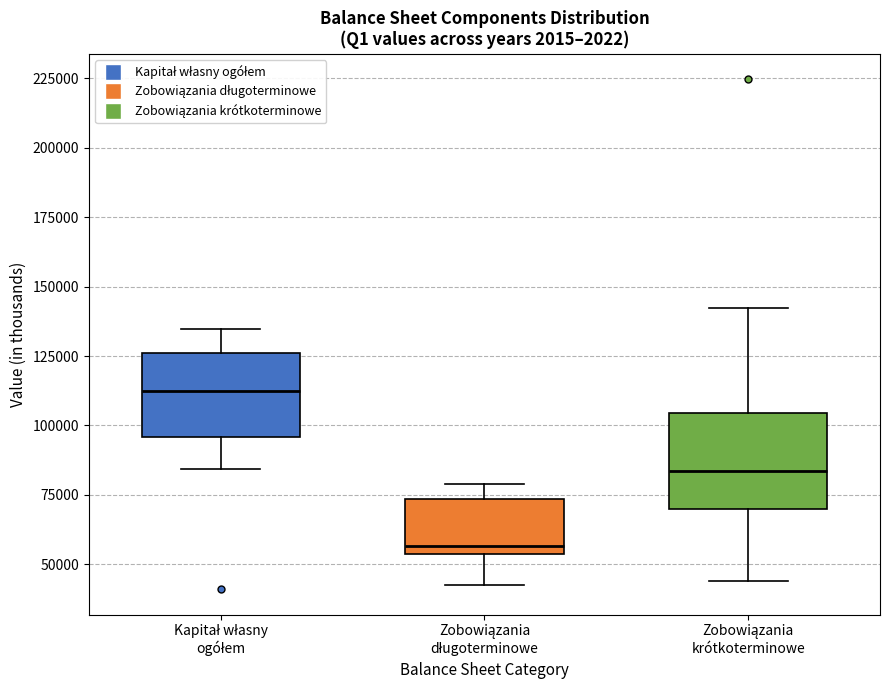

Reading left to right, read every box against the y-axis: the position of its median line, the range the box covers, and the ends of its whiskers. The values are not printed on the chart, so give them approximately, as read against the axis.

Kapitał własny ogółem: median 110000, box 95000 to 125000, whiskers 85000 to 135000
Zobowiązania długoterminowe: median 55000 (just above the box's lower edge), box 55000 to 75000, whiskers 40000 to 80000
Zobowiązania krótkoterminowe: median 85000, box 70000 to 105000, whiskers 45000 to 140000